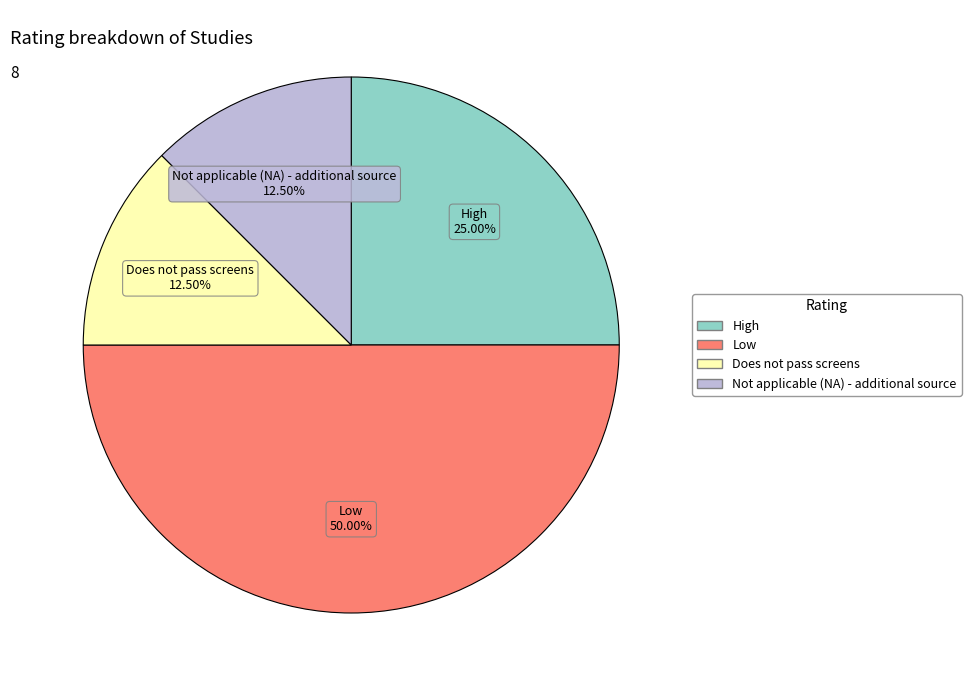

The High slice represents 25% of the pie. True or false?

True